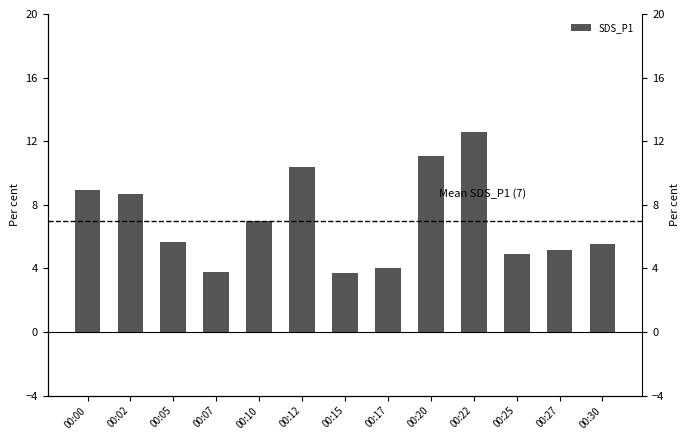

Reading left to right, list all the values displayed in this chart.

8.9	8.7	5.7	3.8	7.0	10.4	3.7	4.0	11.1	12.6	4.9	5.2	5.5